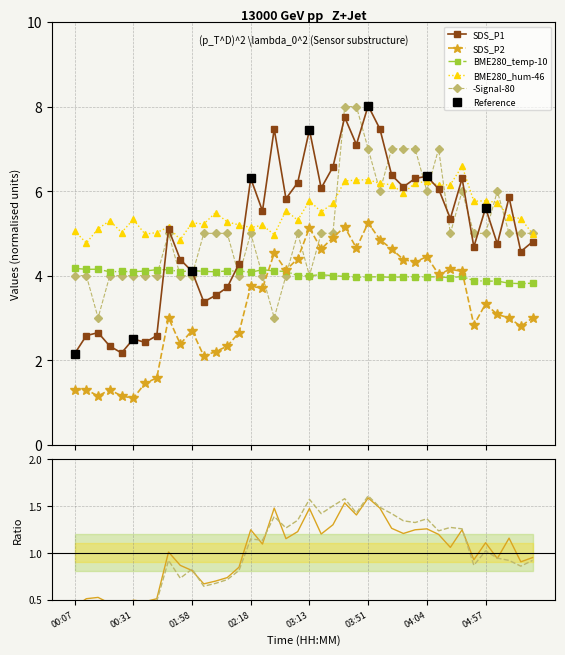

The Pythia_ref series shows 0.1 at 00:41. True or false?

False